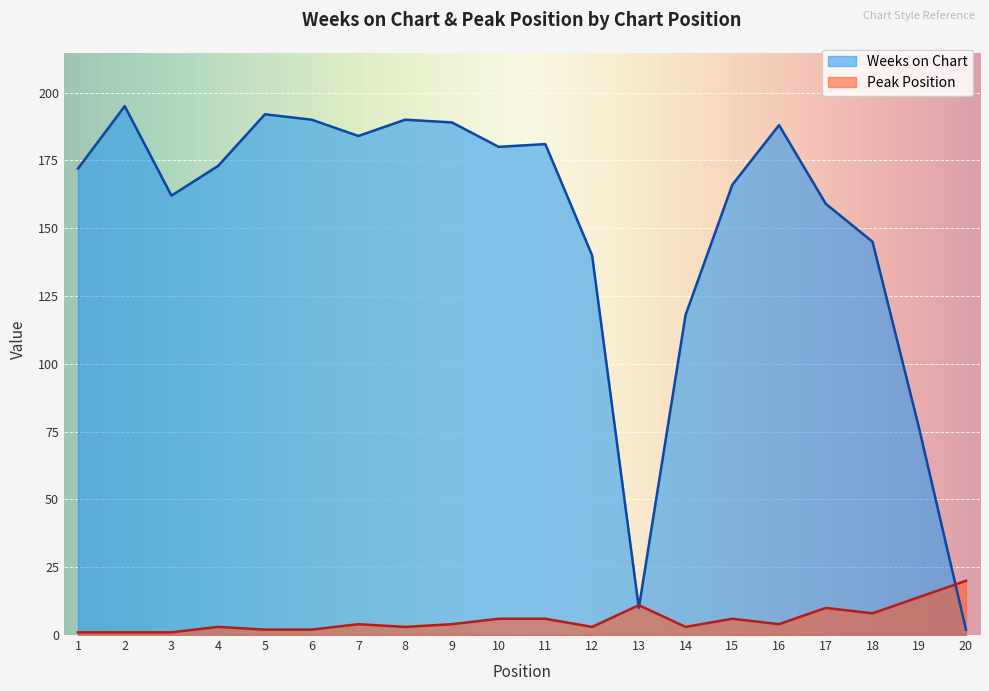

Rank the series by their maximum value, from highest to lowest.

Weeks on Chart, Peak Position